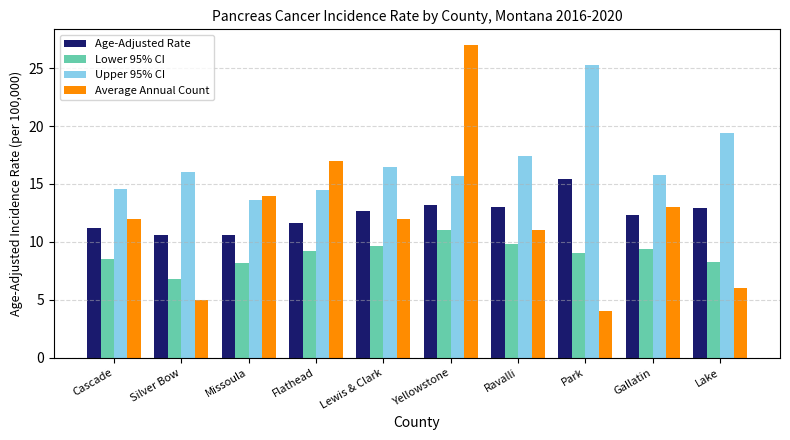

At which label does Upper 95% CI reach its minimum?

Missoula